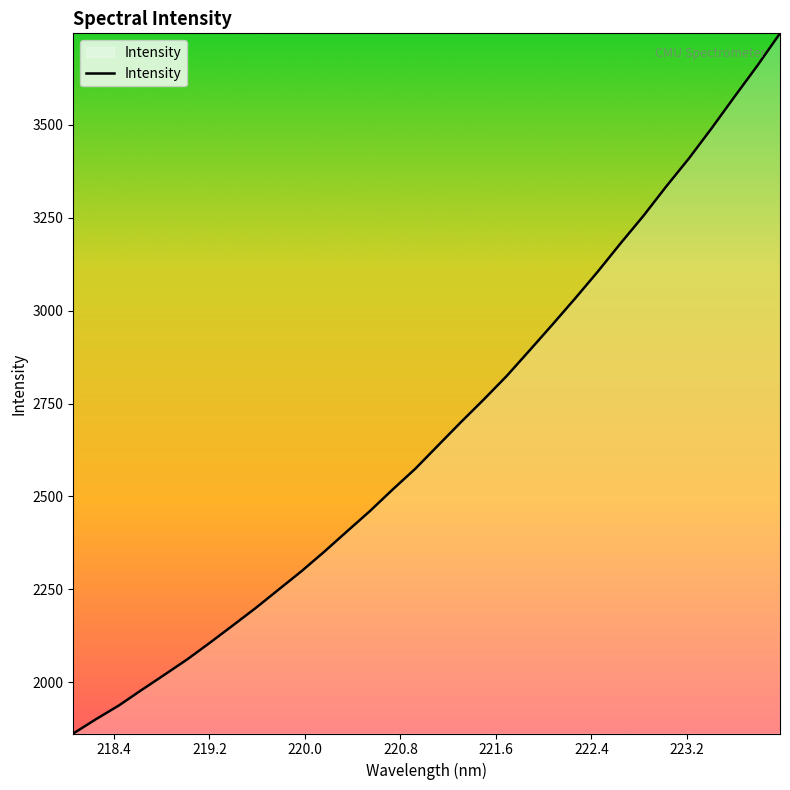

What is the maximum value shown in the chart?

3745.5